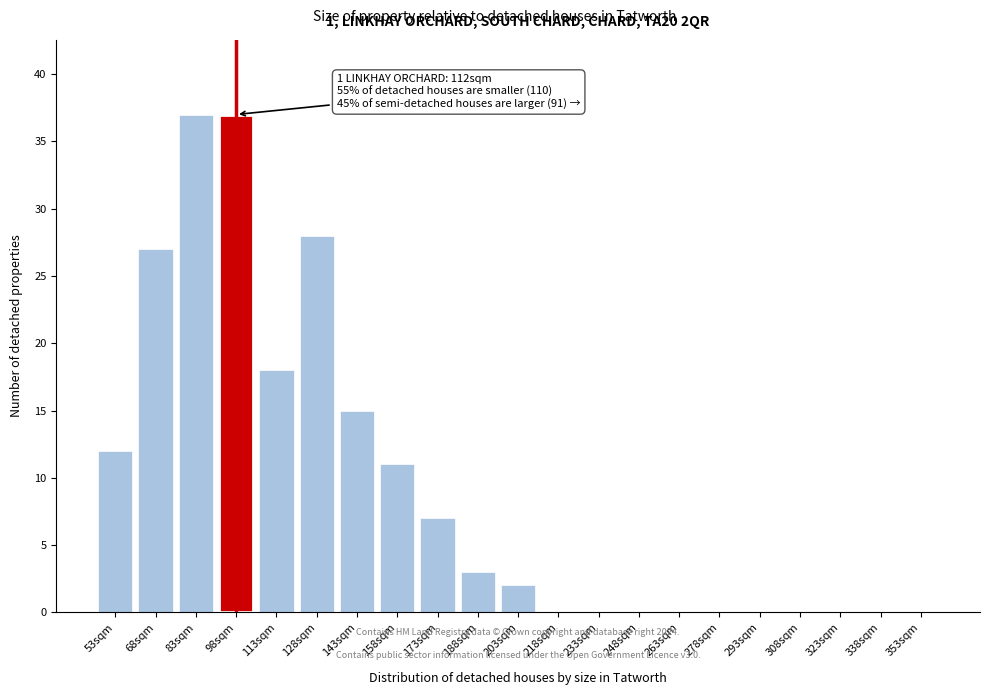

Reading left to right, list all the values displayed in this chart.

53sqm=12	68sqm=27	83sqm=37	98sqm=37	113sqm=18	128sqm=28	143sqm=15	158sqm=11	173sqm=7	188sqm=3	203sqm=2	218sqm=0	233sqm=0	248sqm=0	263sqm=0	278sqm=0	293sqm=0	308sqm=0	323sqm=0	338sqm=0	353sqm=0